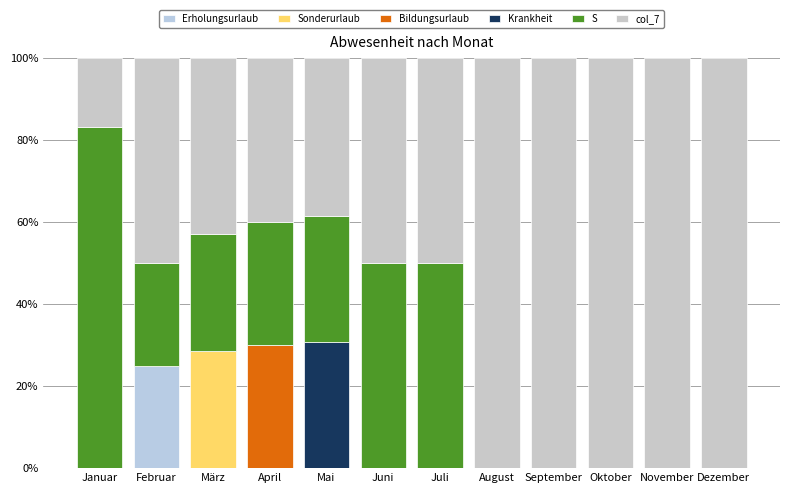

What is the average value of the Erholungsurlaub series?

2.1